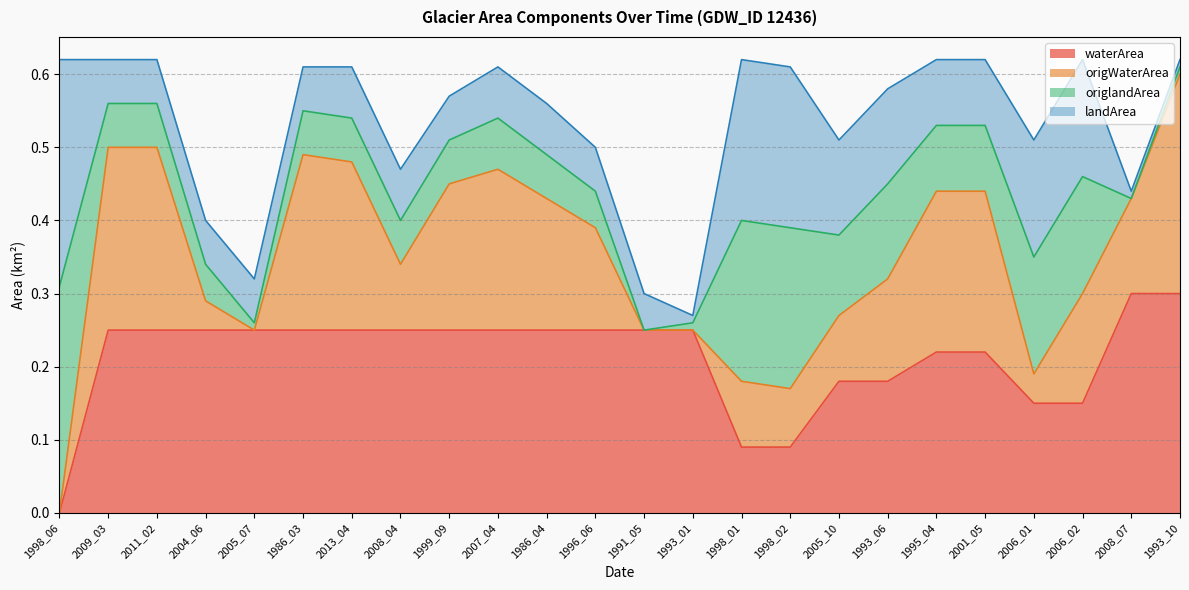

Between 2013_04 and 2005_07, which is larger?

2013_04